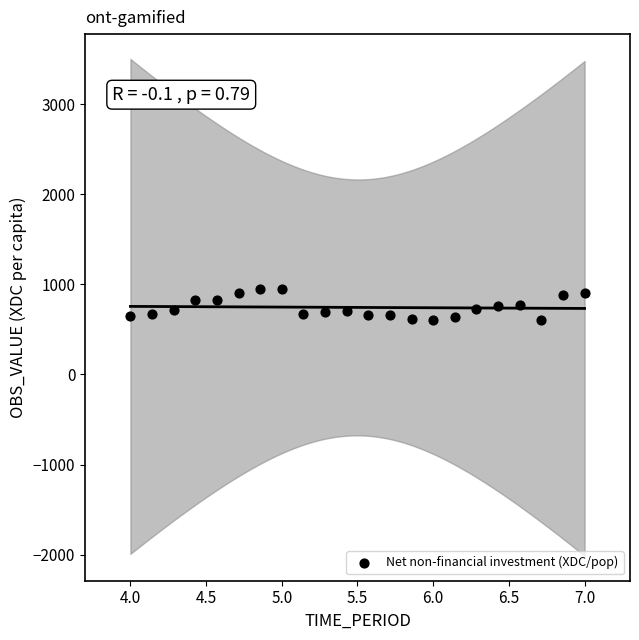

What is the range of X values (max minus min)?

3.0